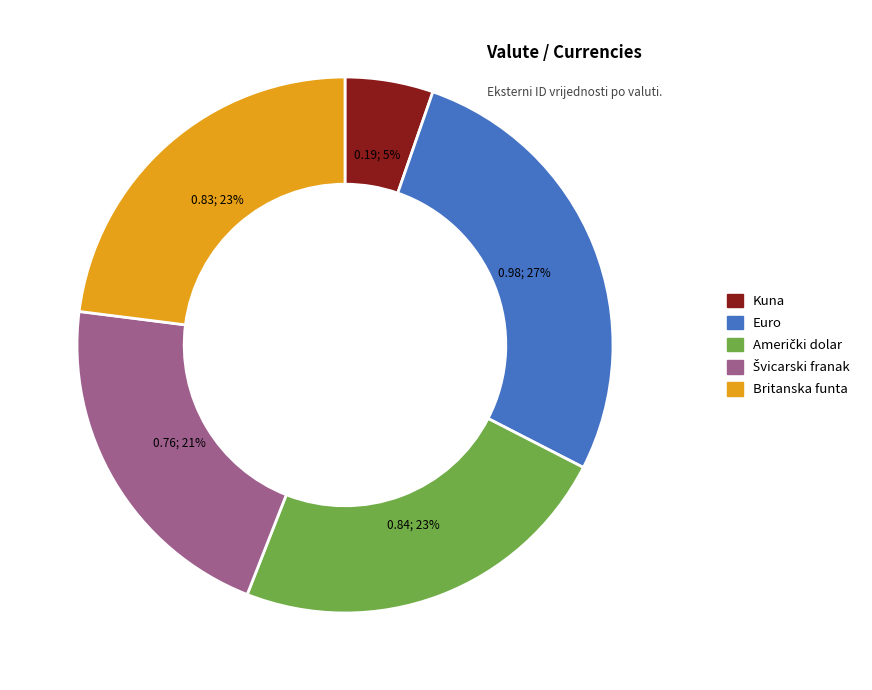

How many slices are in this pie chart?

5